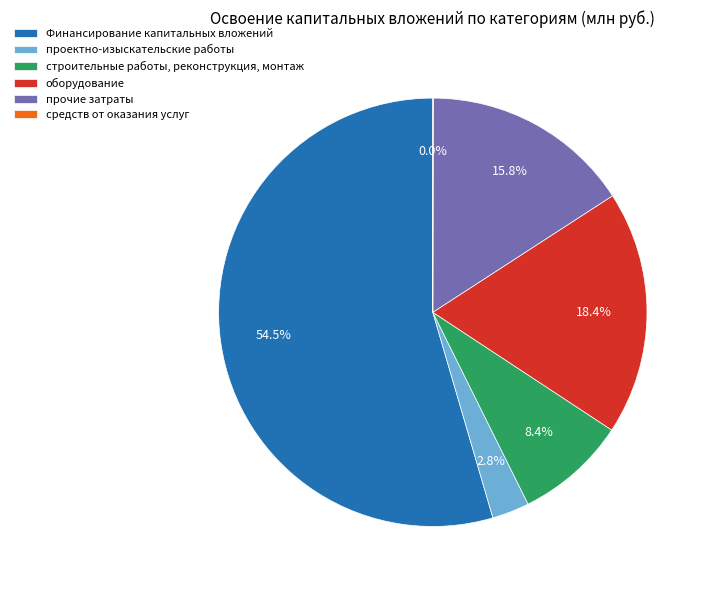

Combined, do оборудование and строительные работы, реконструкция, монтаж account for over 50%?

No